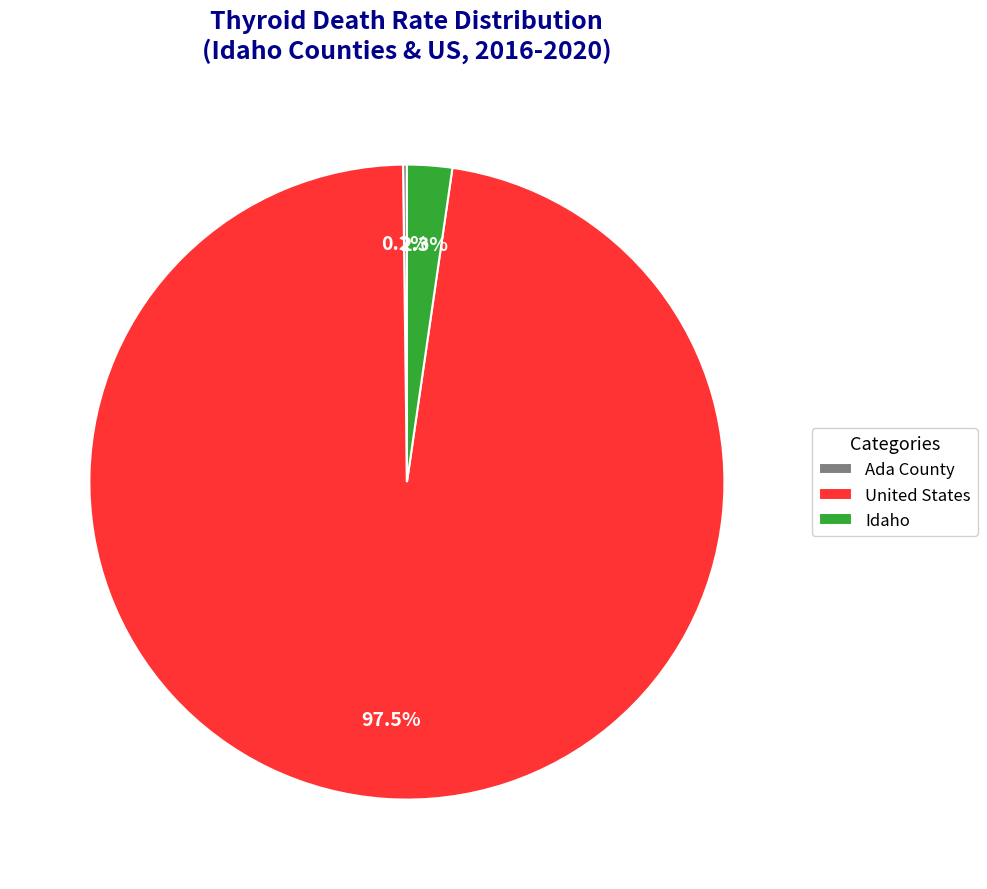

What percentage is NOT represented by United States?

2.5%